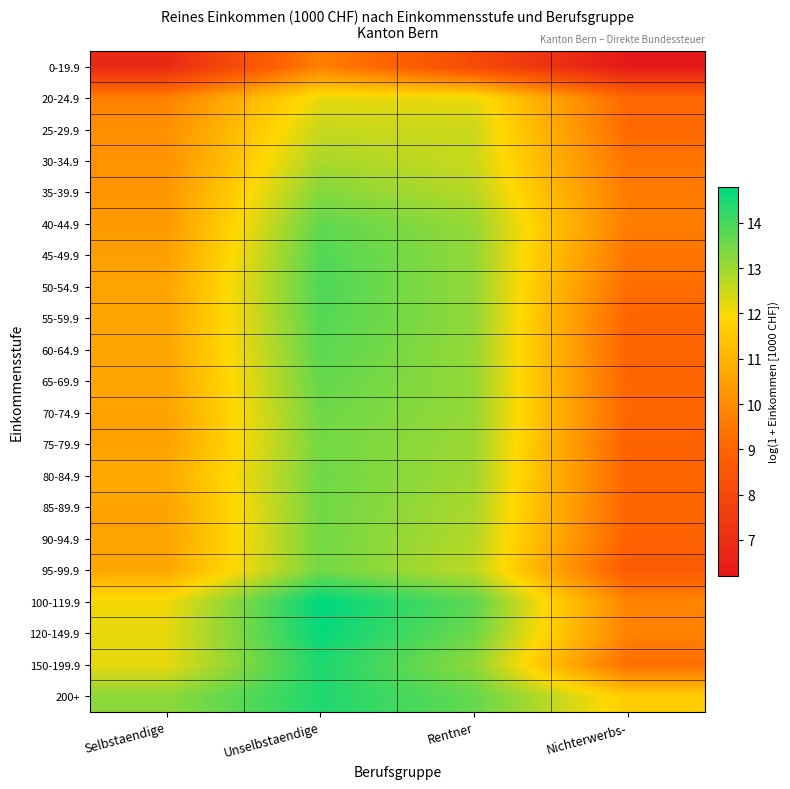

Reading left to right, transcribe all the data shown in this chart.

0-19.9: Selbstaendige=6.8	Unselbstaendige=9.7	Rentner=8.1	Nichterwerbs-=6.2
20-24.9: Selbstaendige=9.8	Unselbstaendige=12.2	Rentner=12.1	Nichterwerbs-=9.1
25-29.9: Selbstaendige=10.1	Unselbstaendige=12.6	Rentner=12.5	Nichterwerbs-=9.2
30-34.9: Selbstaendige=10.2	Unselbstaendige=12.9	Rentner=12.5	Nichterwerbs-=9.4
35-39.9: Selbstaendige=10.3	Unselbstaendige=13.3	Rentner=12.7	Nichterwerbs-=9.6
40-44.9: Selbstaendige=10.4	Unselbstaendige=13.7	Rentner=13.1	Nichterwerbs-=9.7
45-49.9: Selbstaendige=10.5	Unselbstaendige=13.9	Rentner=13.1	Nichterwerbs-=9.5
50-54.9: Selbstaendige=10.6	Unselbstaendige=13.9	Rentner=13.1	Nichterwerbs-=9.2
55-59.9: Selbstaendige=10.6	Unselbstaendige=13.8	Rentner=13.1	Nichterwerbs-=9.0
60-64.9: Selbstaendige=10.7	Unselbstaendige=13.8	Rentner=13.1	Nichterwerbs-=9.0
65-69.9: Selbstaendige=10.6	Unselbstaendige=13.7	Rentner=13.1	Nichterwerbs-=9.1
70-74.9: Selbstaendige=10.6	Unselbstaendige=13.5	Rentner=13.1	Nichterwerbs-=9.1
75-79.9: Selbstaendige=10.6	Unselbstaendige=13.5	Rentner=13.0	Nichterwerbs-=8.9
80-84.9: Selbstaendige=10.8	Unselbstaendige=13.5	Rentner=13.0	Nichterwerbs-=9.0
85-89.9: Selbstaendige=10.6	Unselbstaendige=13.5	Rentner=12.9	Nichterwerbs-=9.0
90-94.9: Selbstaendige=10.6	Unselbstaendige=13.5	Rentner=12.8	Nichterwerbs-=8.9
95-99.9: Selbstaendige=10.7	Unselbstaendige=13.5	Rentner=12.7	Nichterwerbs-=8.7
100-119.9: Selbstaendige=12.1	Unselbstaendige=14.8	Rentner=13.7	Nichterwerbs-=9.8
120-149.9: Selbstaendige=12.2	Unselbstaendige=14.7	Rentner=13.6	Nichterwerbs-=9.8
150-199.9: Selbstaendige=12.2	Unselbstaendige=14.4	Rentner=13.2	Nichterwerbs-=9.3
200+: Selbstaendige=13.2	Unselbstaendige=14.4	Rentner=13.6	Nichterwerbs-=11.6